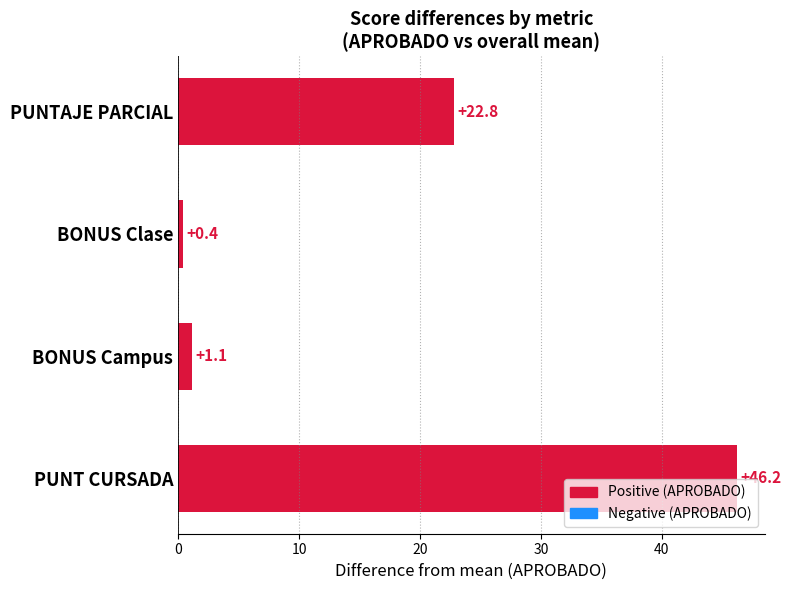

Count the number of categories in the chart.

4